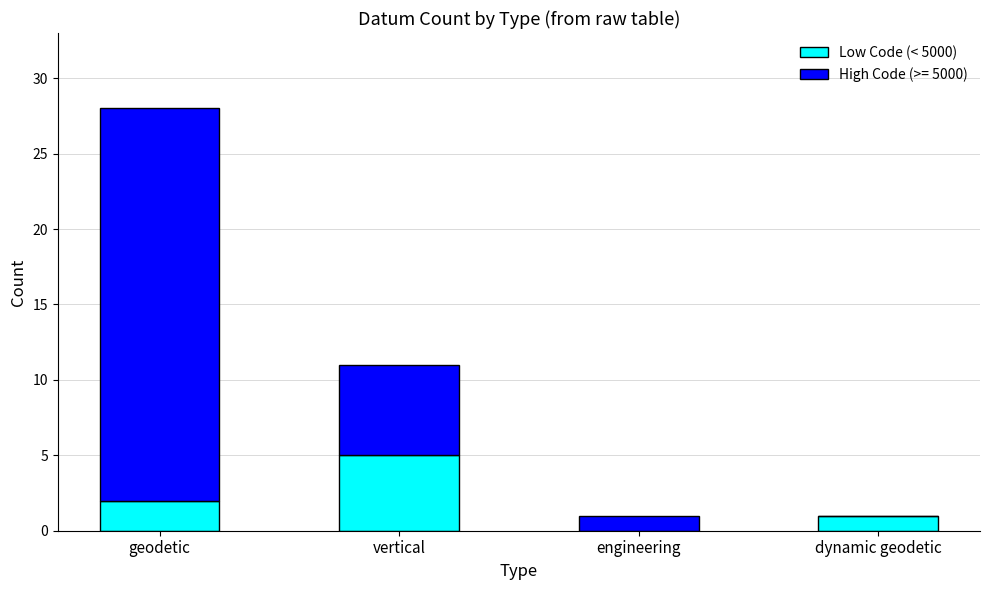

Count the number of data series in this chart.

2